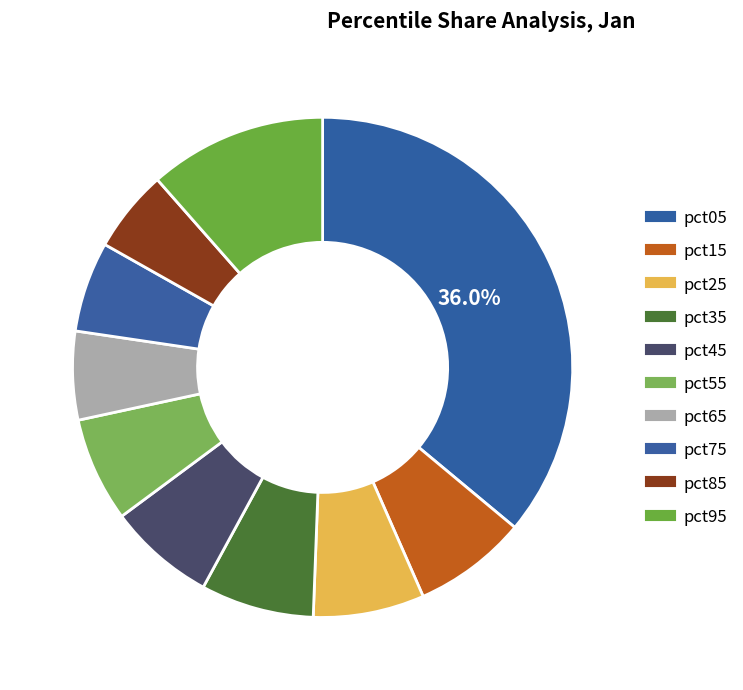

Count the number of slices in the pie.

10